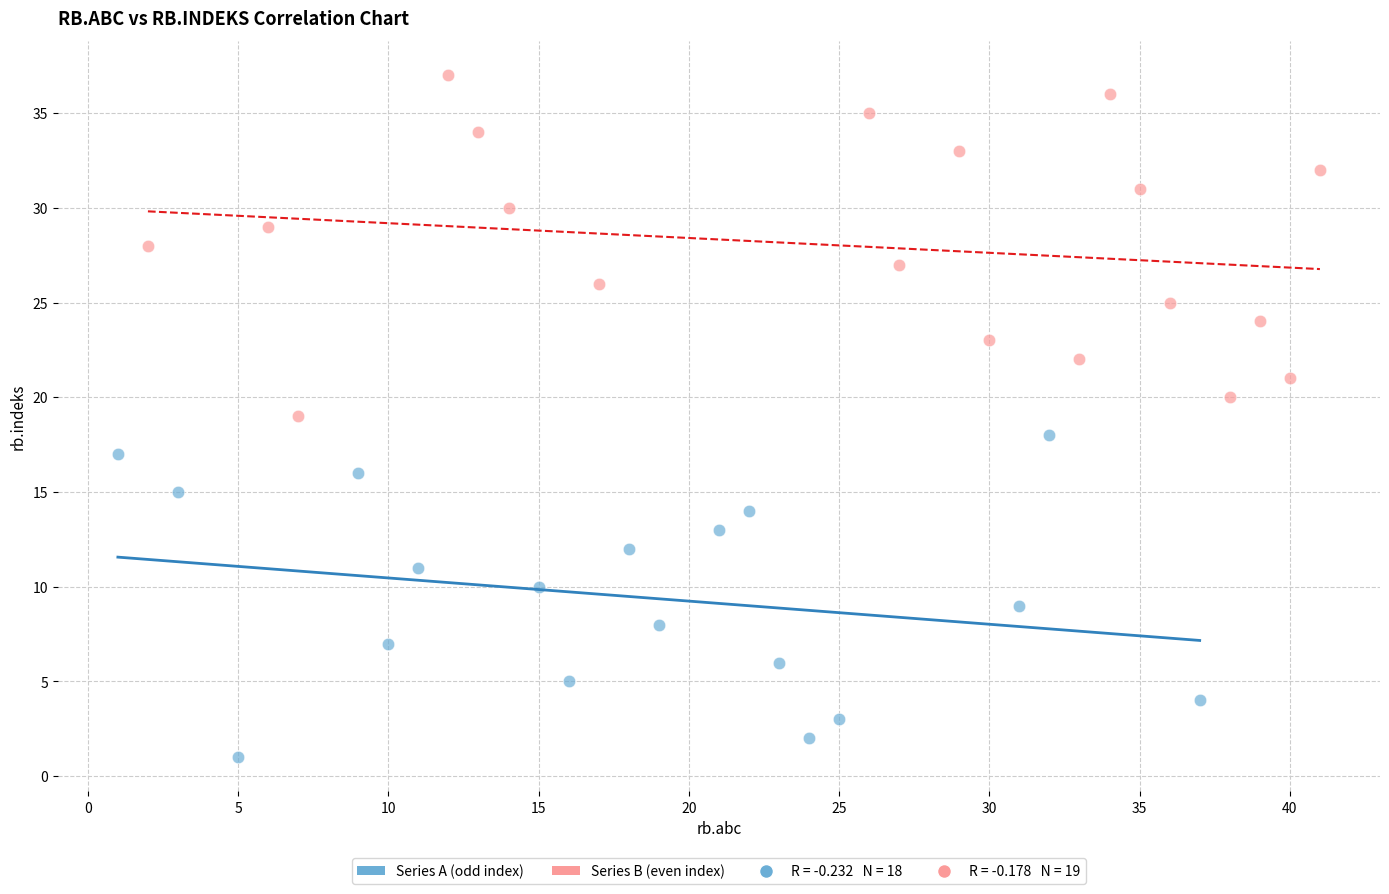

Which series contains the highest Y value?

Series B (even index)